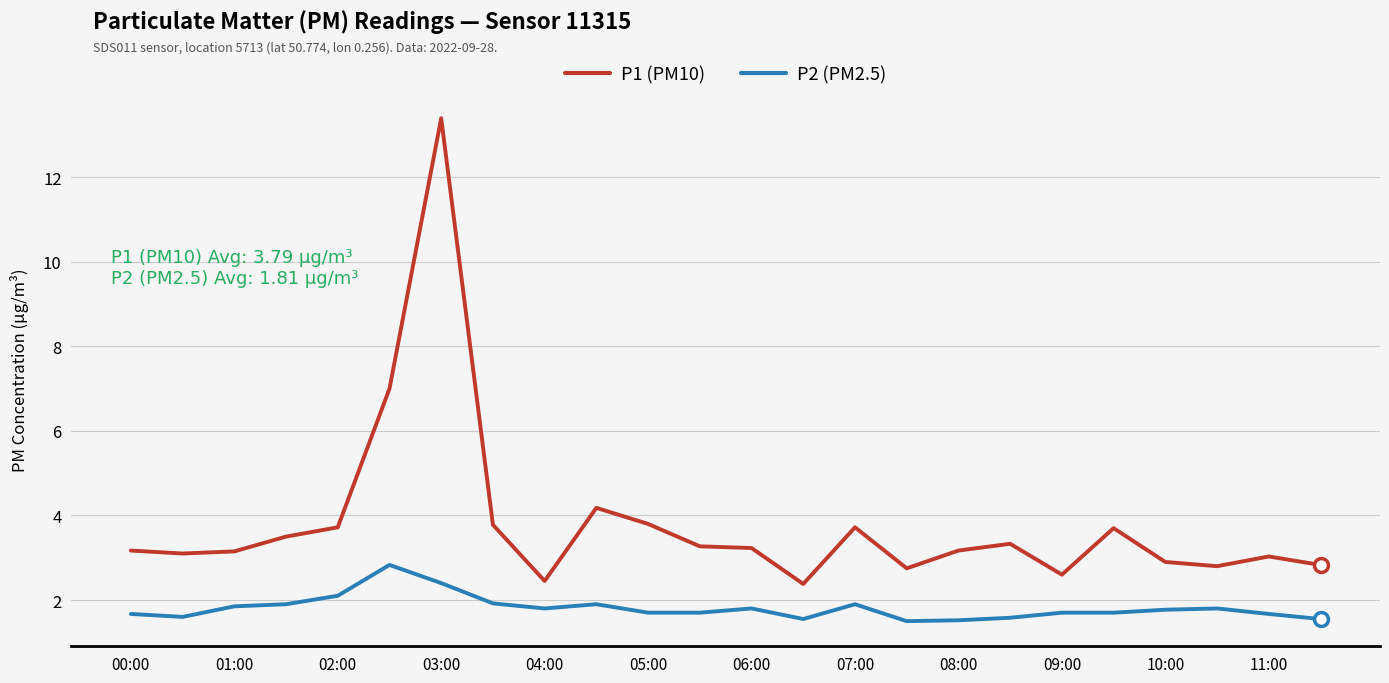

Which series has the largest range (max minus min)?

P1 (PM10)